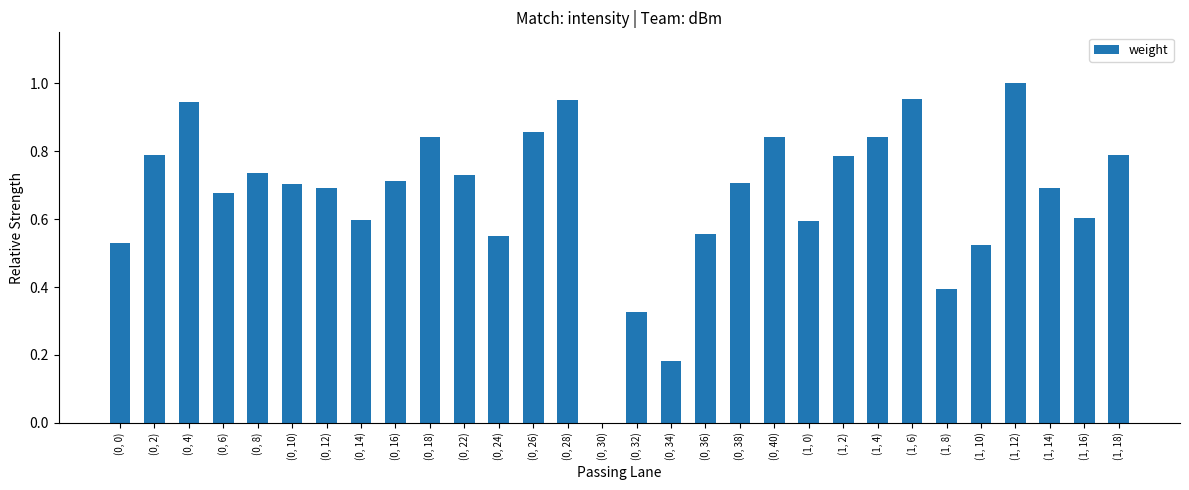

Which has a higher value, (0, 30) or (0, 24)?

(0, 24)